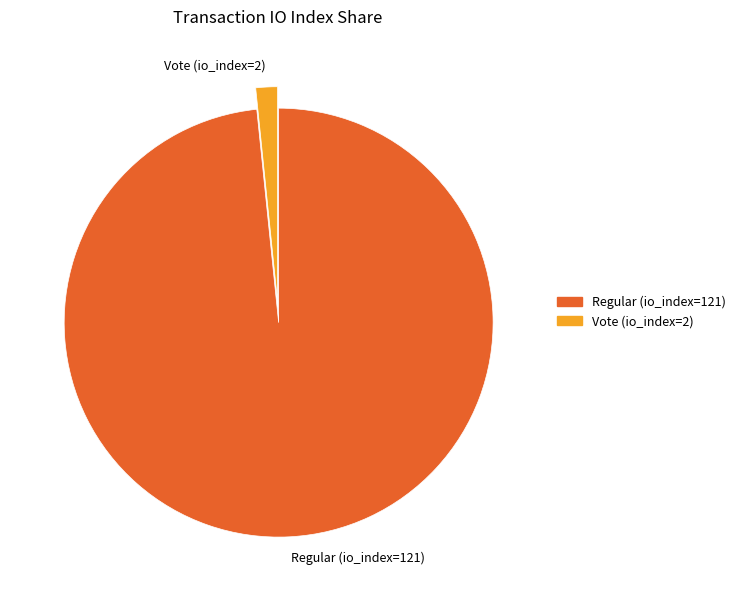

Is the sum of Vote (io_index=2) and Regular (io_index=121) greater than half?

Yes